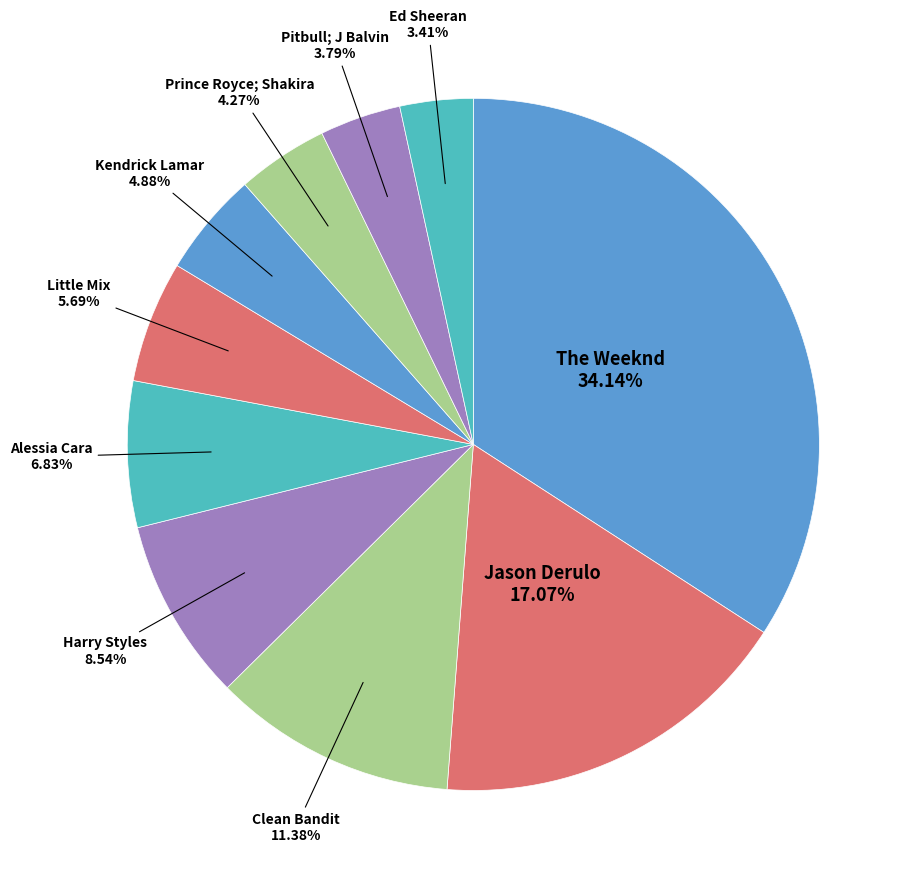

How many slices are in this pie chart?

10